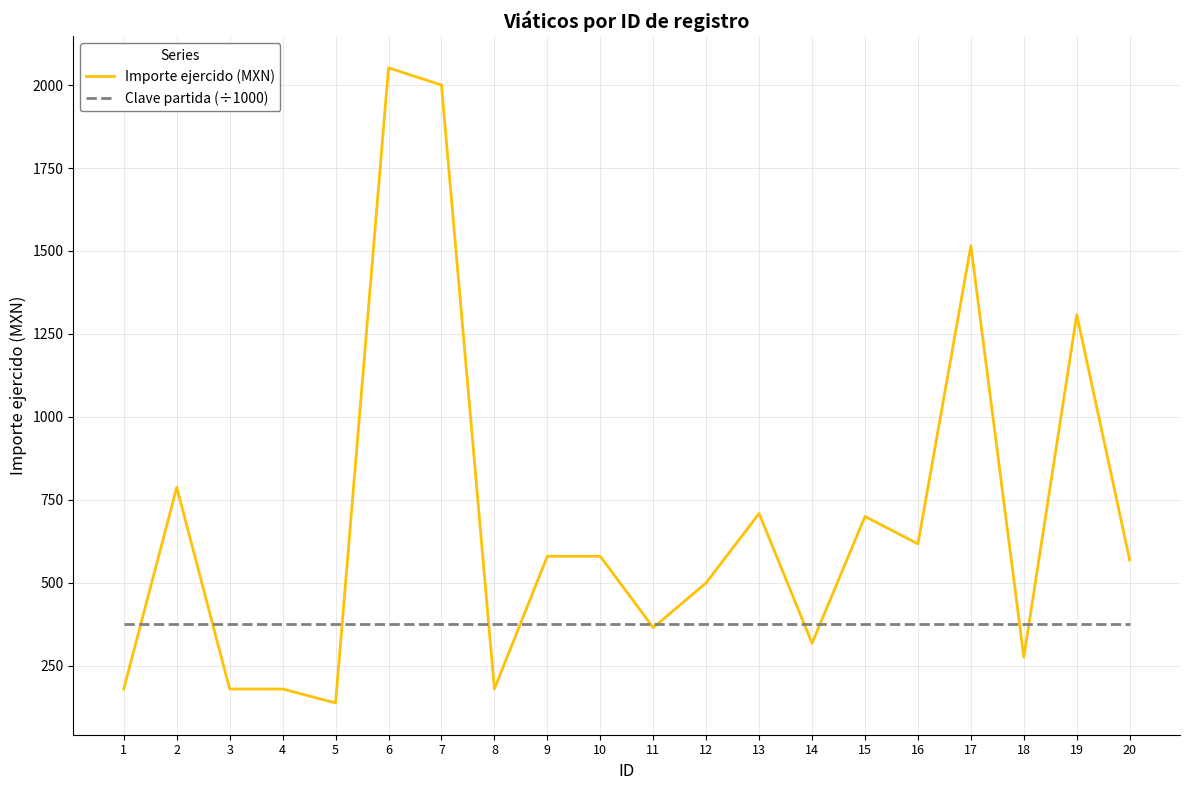

At which category is the sum across all series the highest?

6